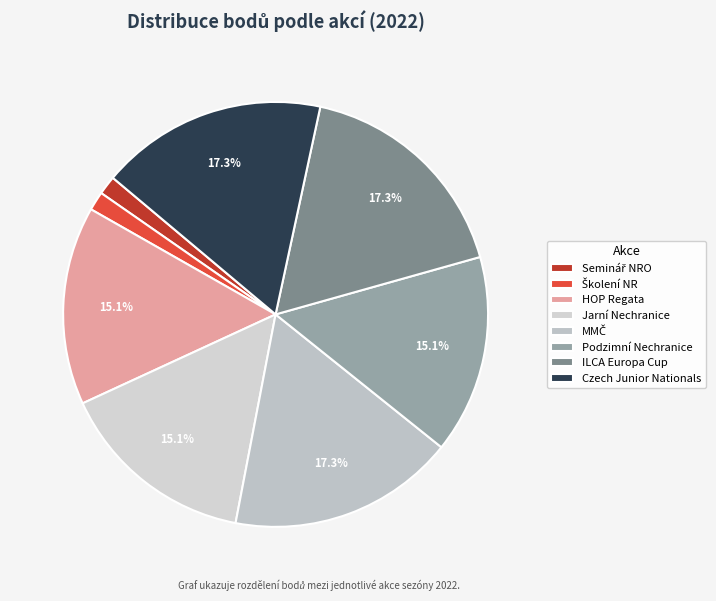

How many segments does this pie chart have?

8